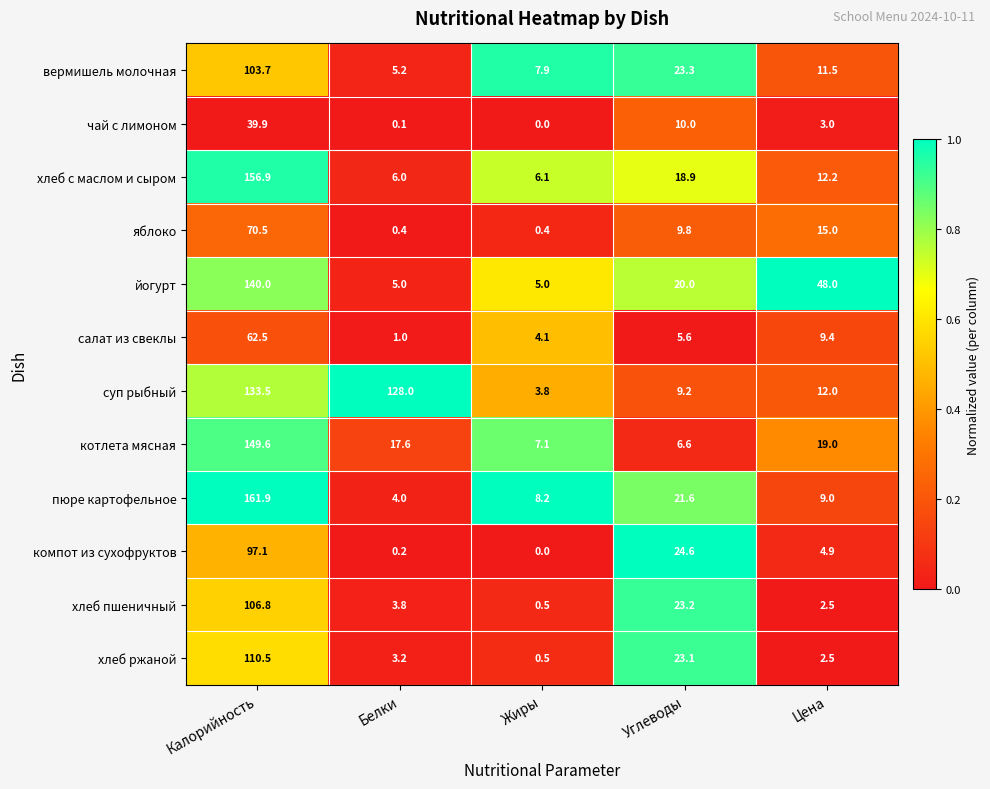

What is the difference between the second highest and minimum values in the компот из сухофруктов series?

24.6